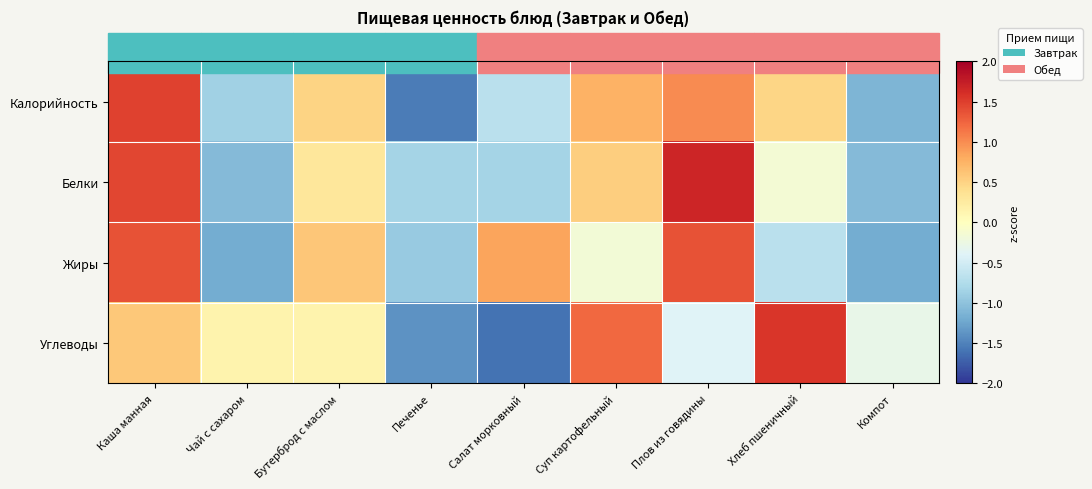

At which category does the chart reach its peak across all series?

Плов из говядины